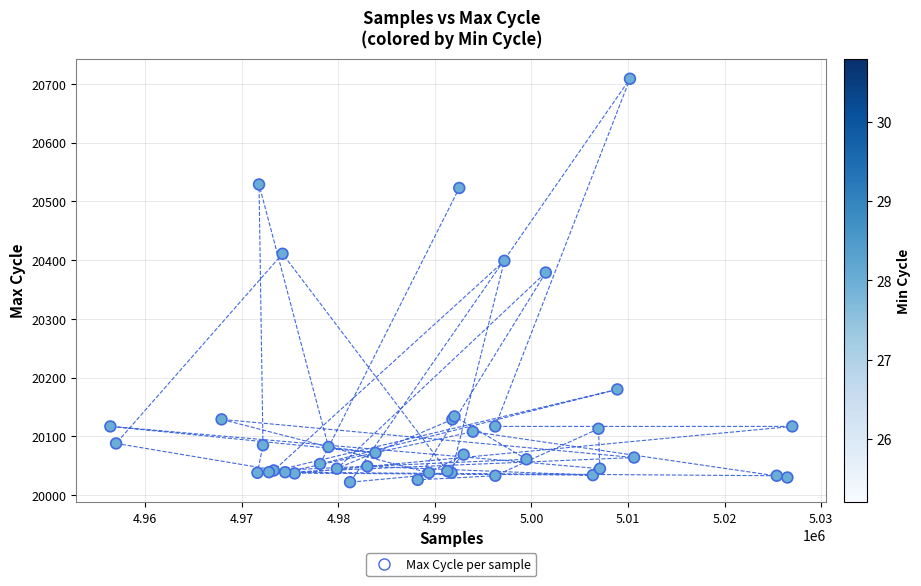

What Y value in the scatter plot is closest to 20365?

20379